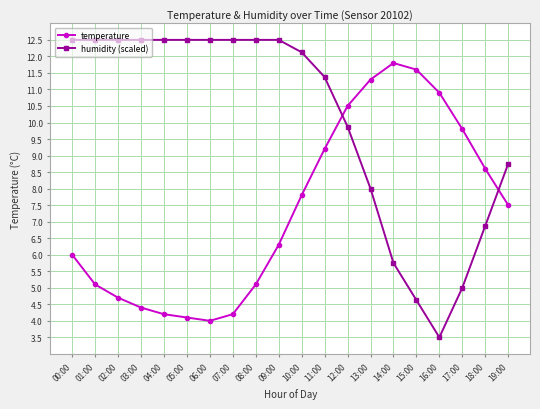

At which category does temperature reach its first local peak?

14:00